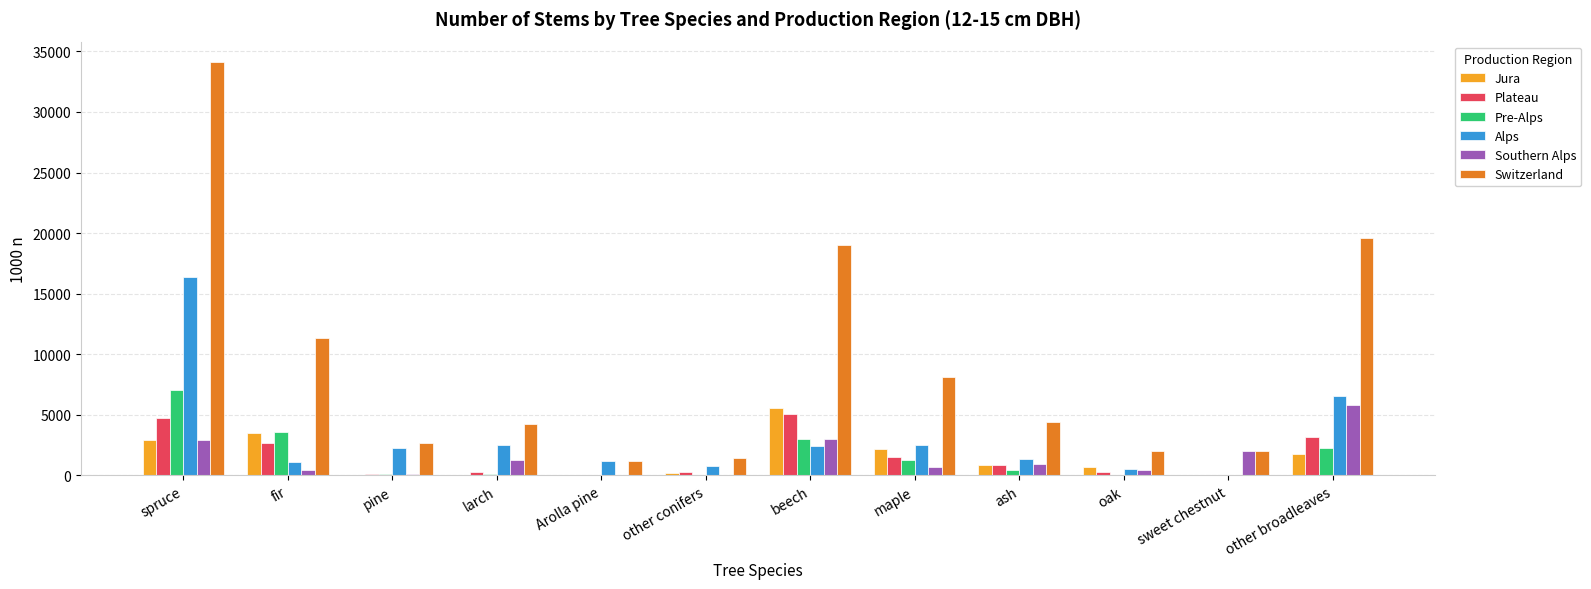

How many groups of bars are there?

12